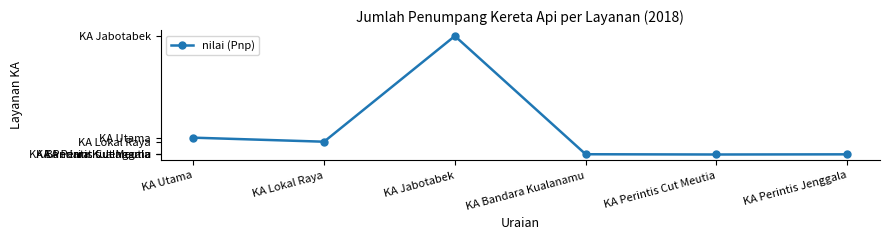

Reading right to left, transcribe all the data shown in this chart.

KA Perintis Jenggala=511998	KA Perintis Cut Meutia=39569	KA Bandara Kualanamu=747457	KA Jabotabek=334487297	KA Lokal Raya=36136081	KA Utama=47552496